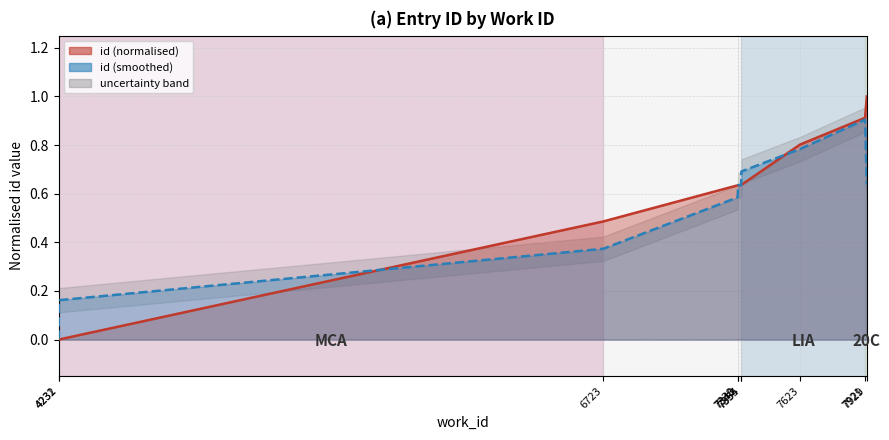

How many intersections are there between id (smoothed) line and id (normalised) line?

5